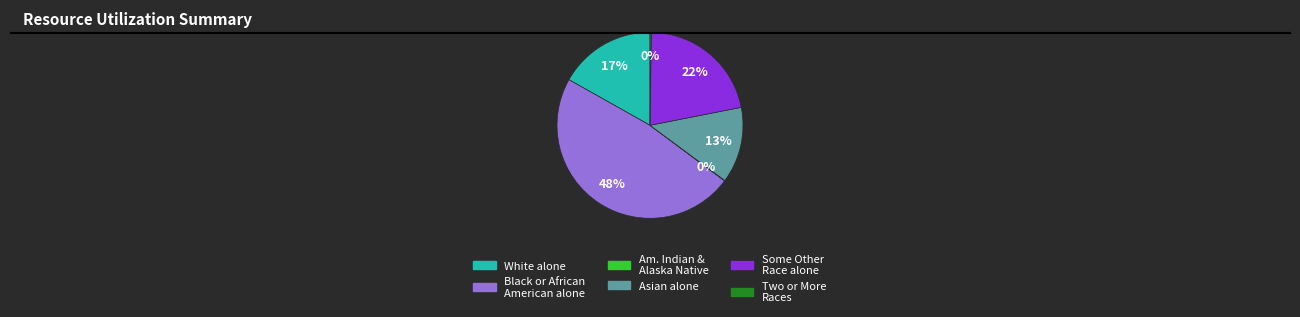

What percentage is the White alone slice, to the nearest percent?

17%